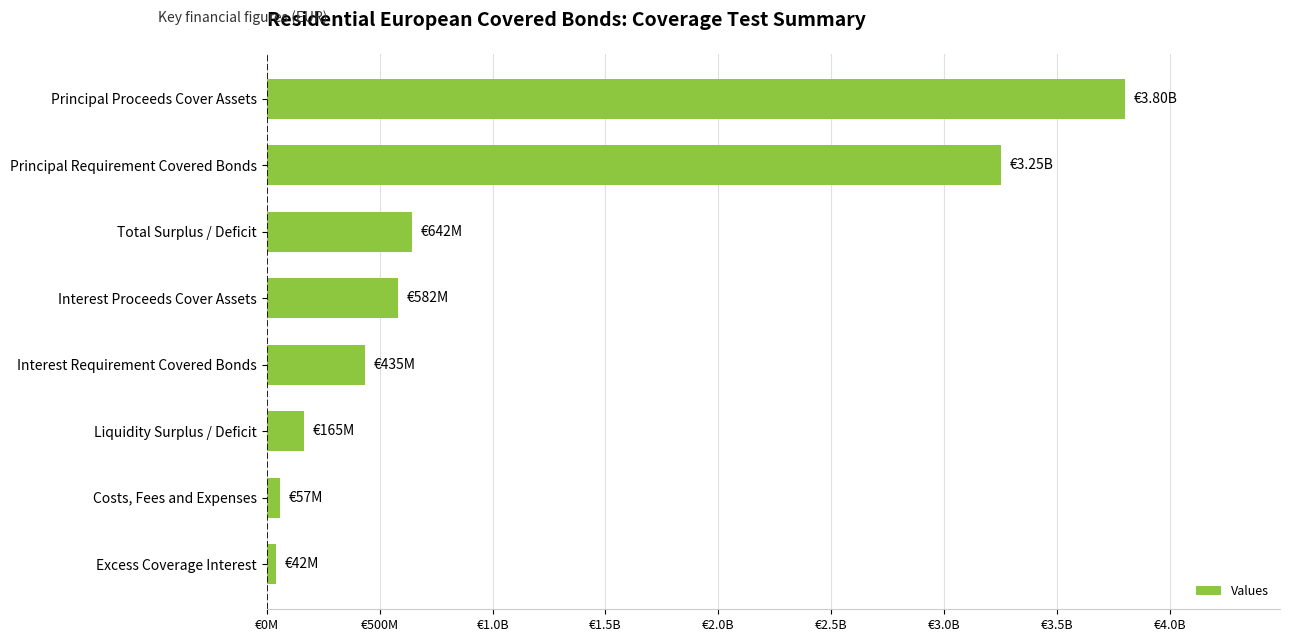

Does the chart contain any negative values?

No